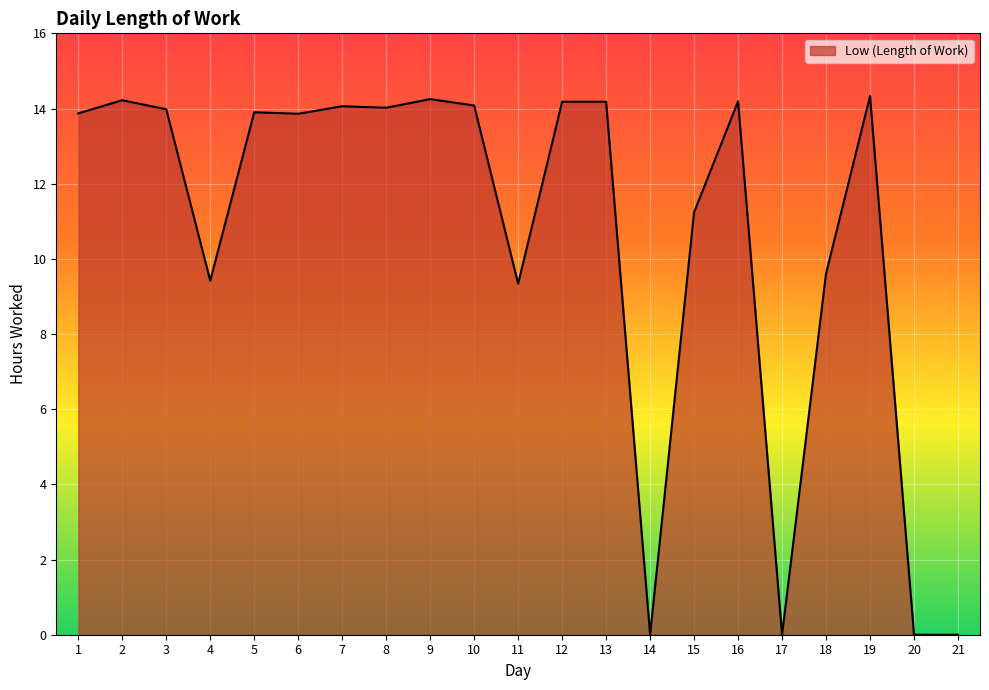

What is the difference between the maximum and minimum values?

14.3